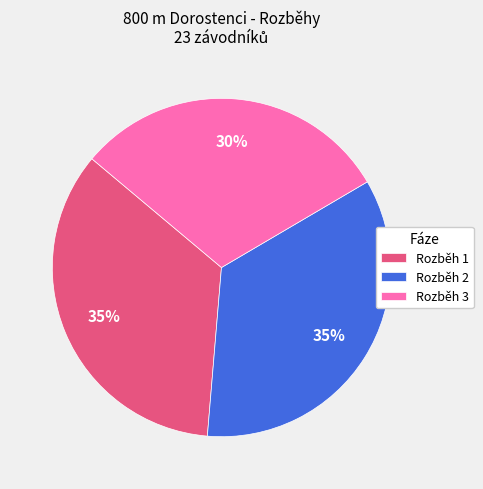

Which slice is the smallest?

Rozběh 3